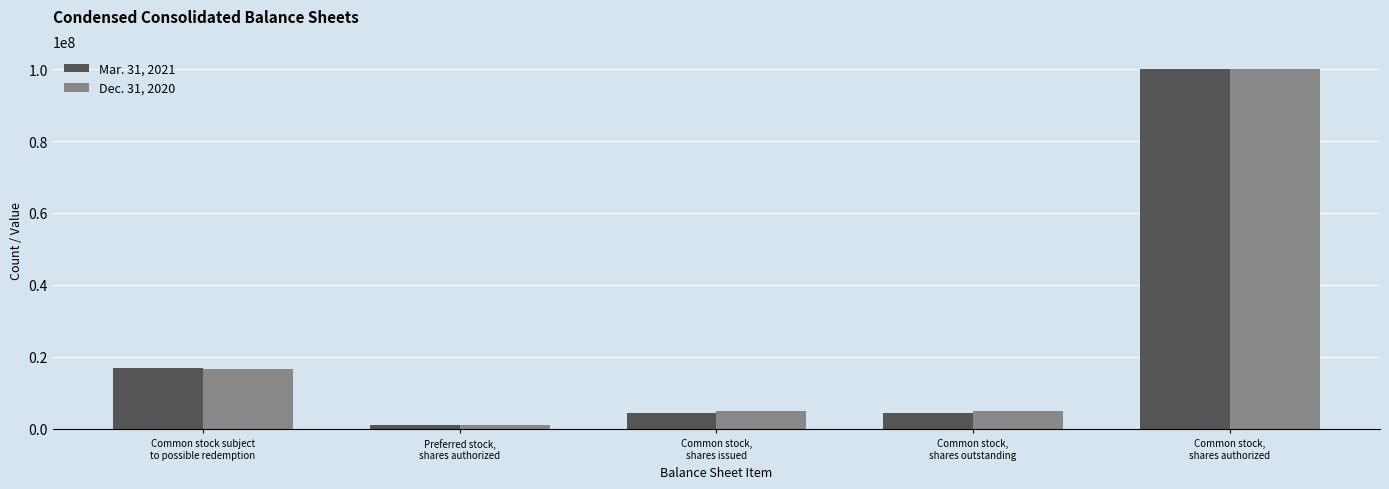

List the series in order of their overall mean, highest first.

Dec. 31, 2020, Mar. 31, 2021